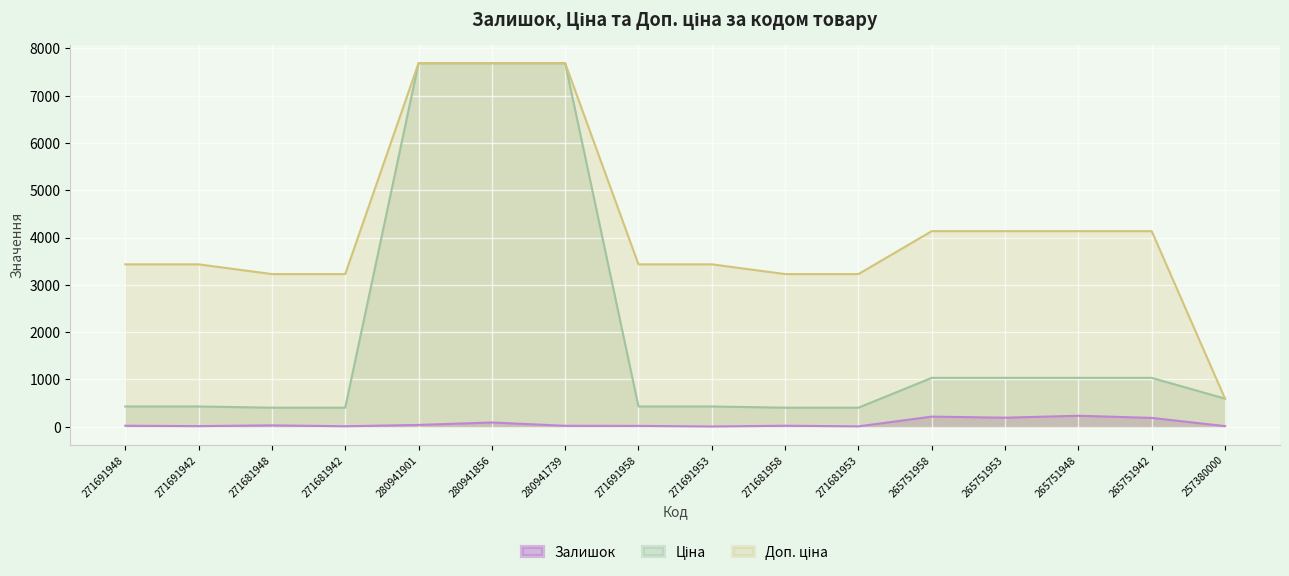

How many data points does each series have?

16